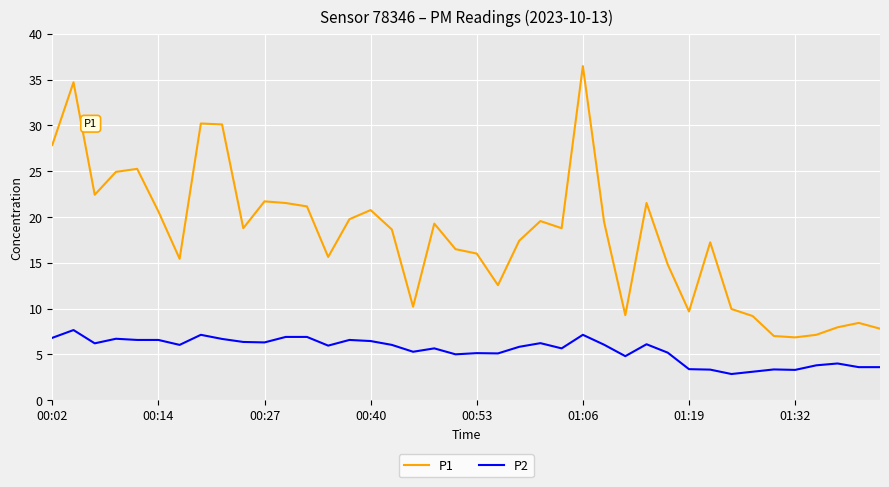

List the series in order of their overall mean, highest first.

P1, P2